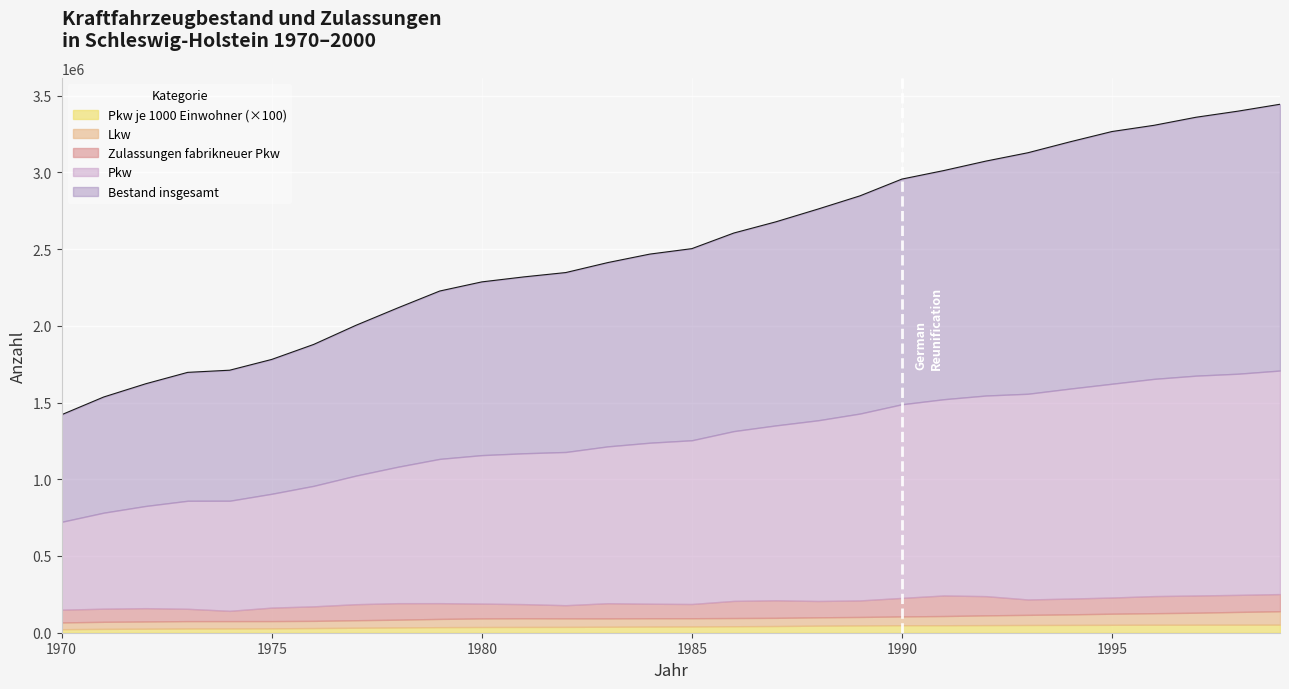

What is the sum of the Pkw je 1000 Einwohner values at 1989 and 1979?

839